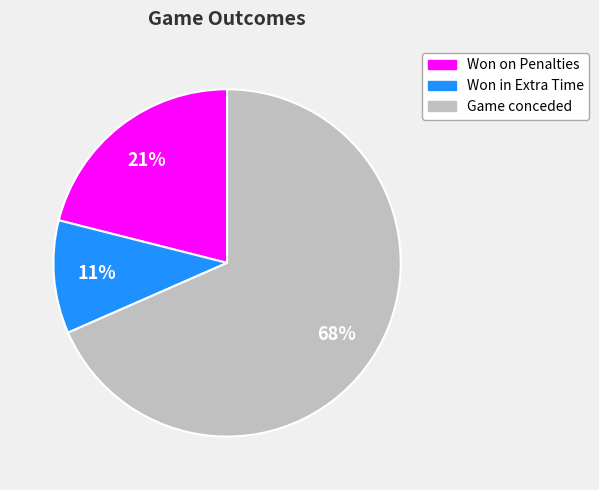

Is there any slice that represents more than half of the pie?

Yes